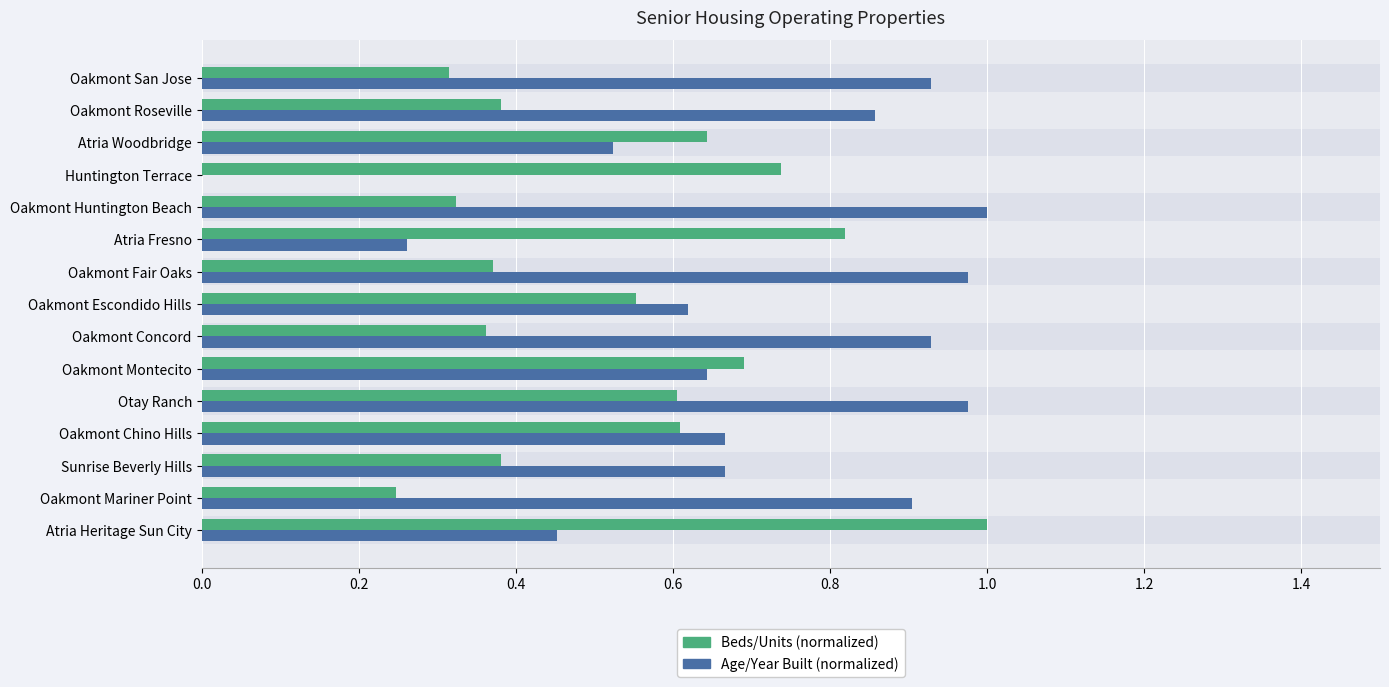

Reading left to right, transcribe all the data shown in this chart.

Beds/Units (normalized): 1.0	0.2	0.4	0.6	0.6	0.7	0.4	0.6	0.4	0.8	0.3	0.7	0.6	0.4	0.3
Age/Year Built (normalized): 0.5	0.9	0.7	0.7	1.0	0.6	0.9	0.6	1.0	0.3	1.0	0.0	0.5	0.9	0.9